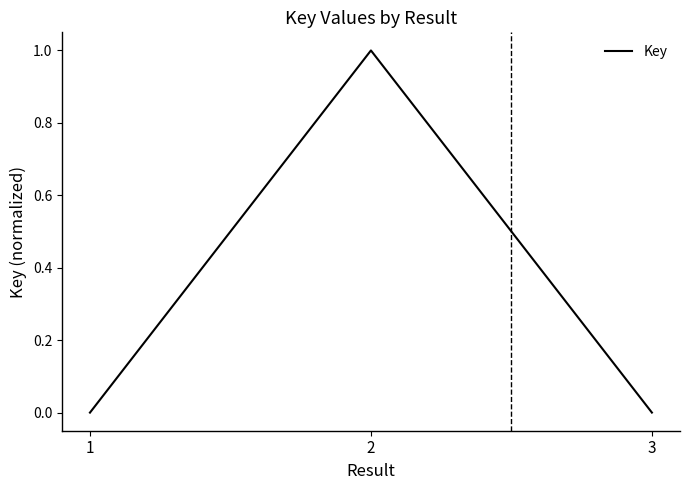

What is the greatest value displayed?

1.0